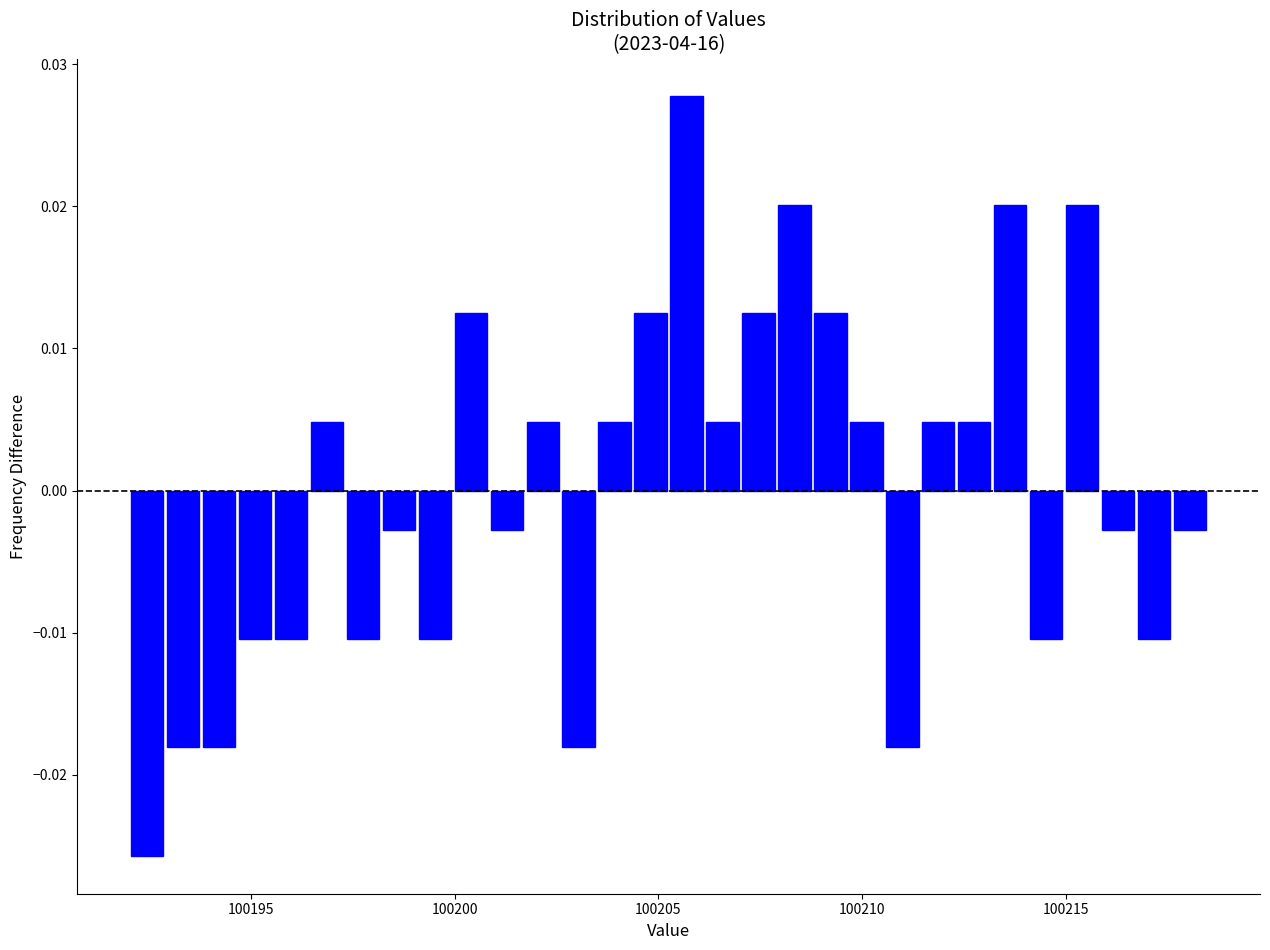

Around what value on the x-axis is the tallest bar? Give the approximate position of its centre, as read against the axis.

100205.5